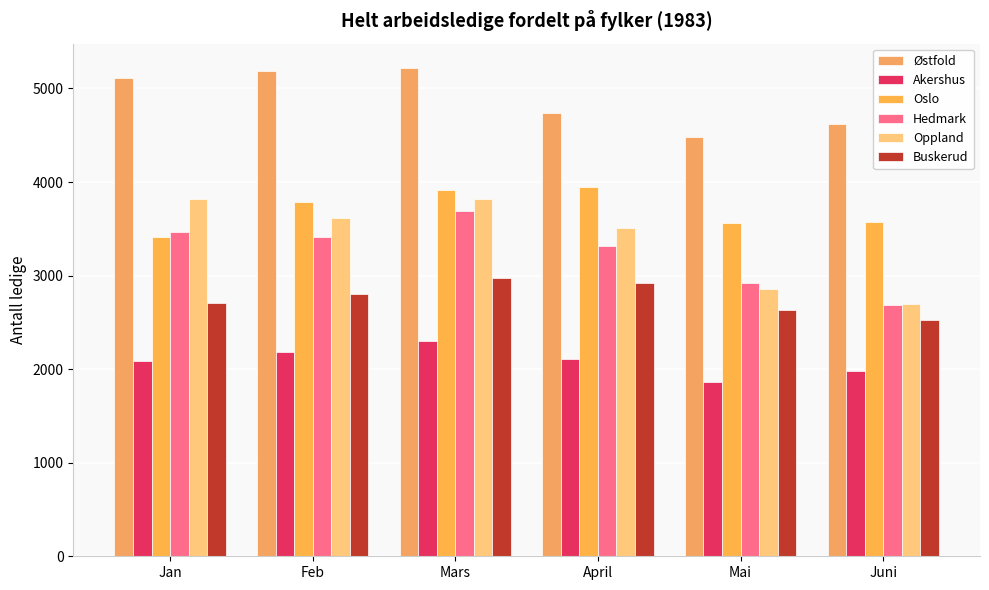

How many data points in Østfold are less than 5112?

3